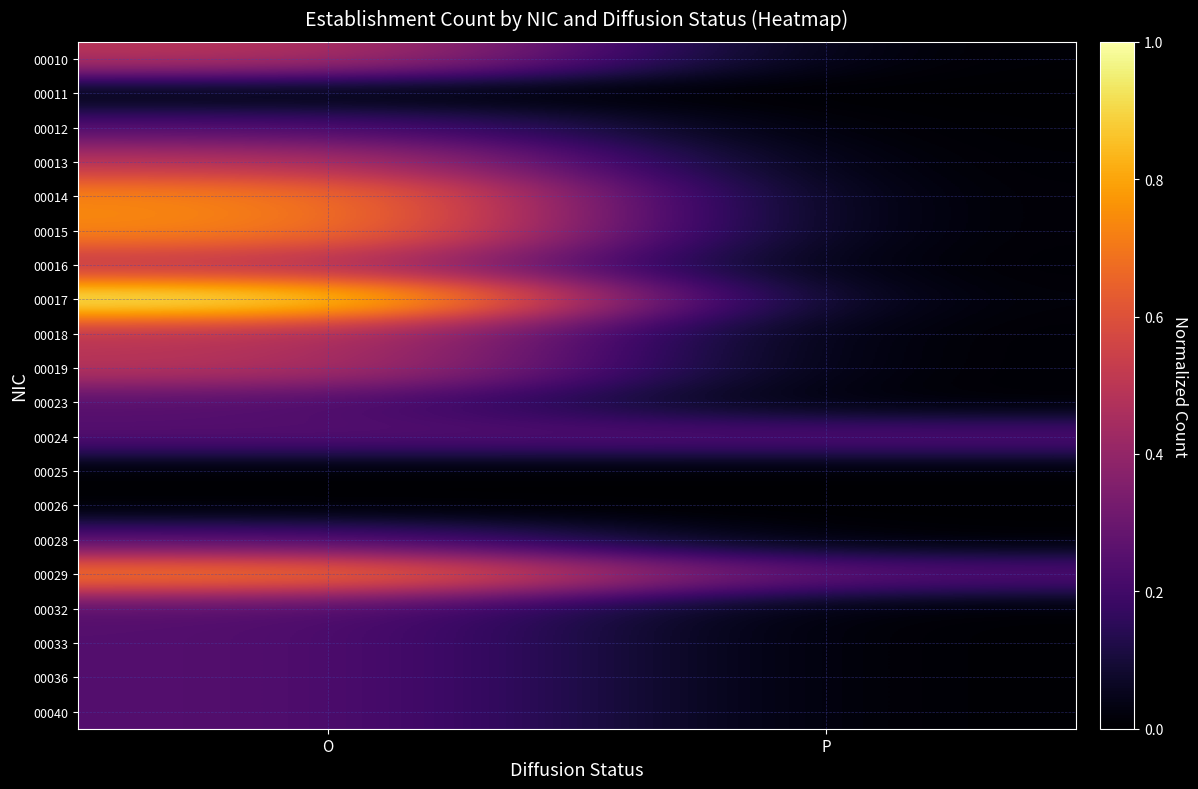

Which has a higher value, O or P?

O